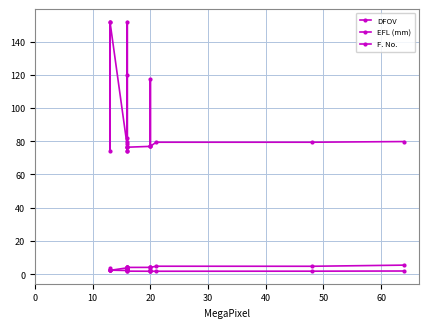

How many interior local peaks does the DFOV series have?

4